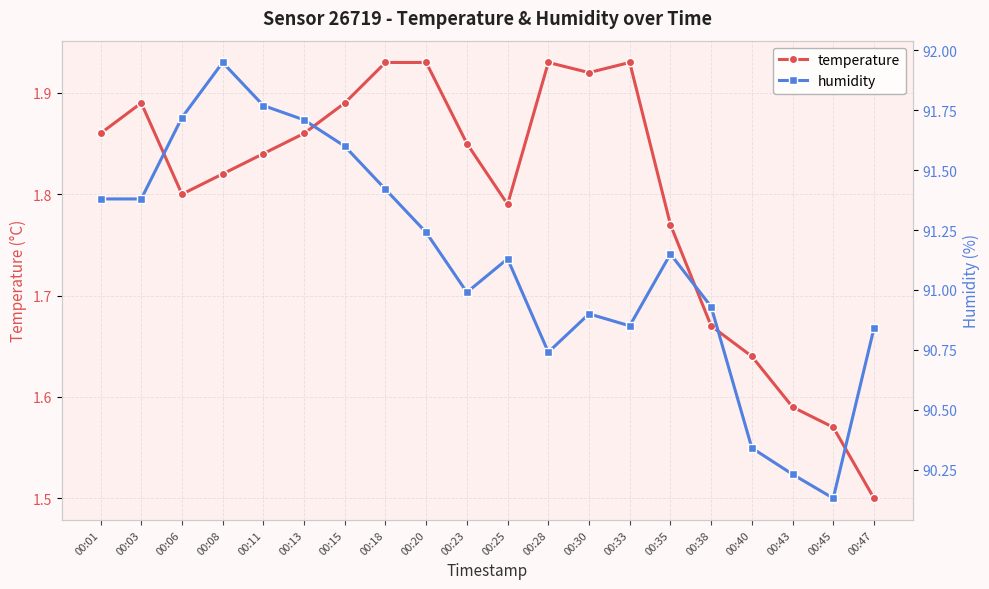

List the series in order of their overall mean, highest first.

humidity, temperature